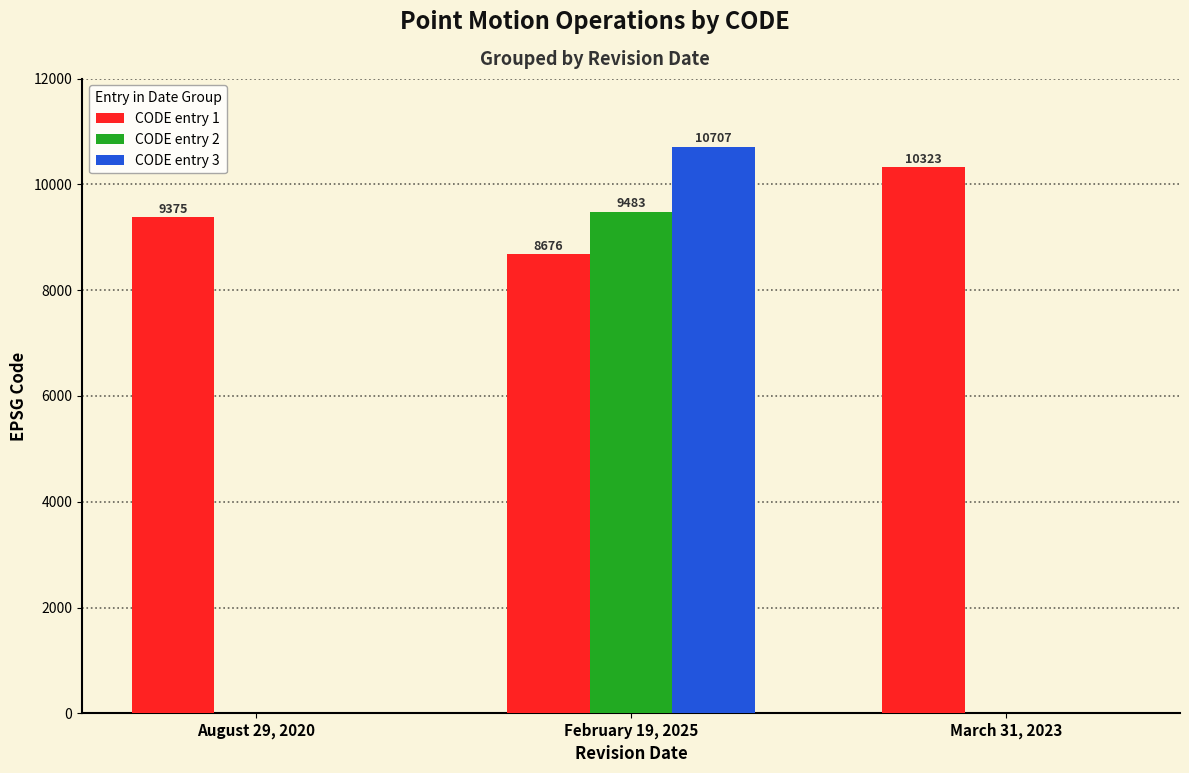

Which series changed the most between August 29, 2020 and February 19, 2025?

CODE entry 3